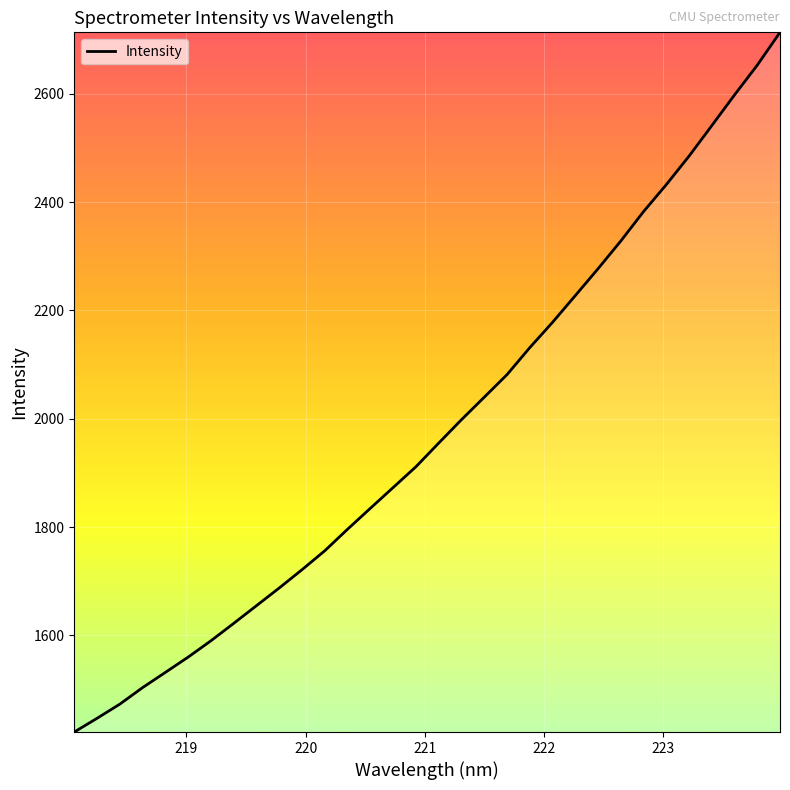

What is the maximum value shown in the chart?

2713.7